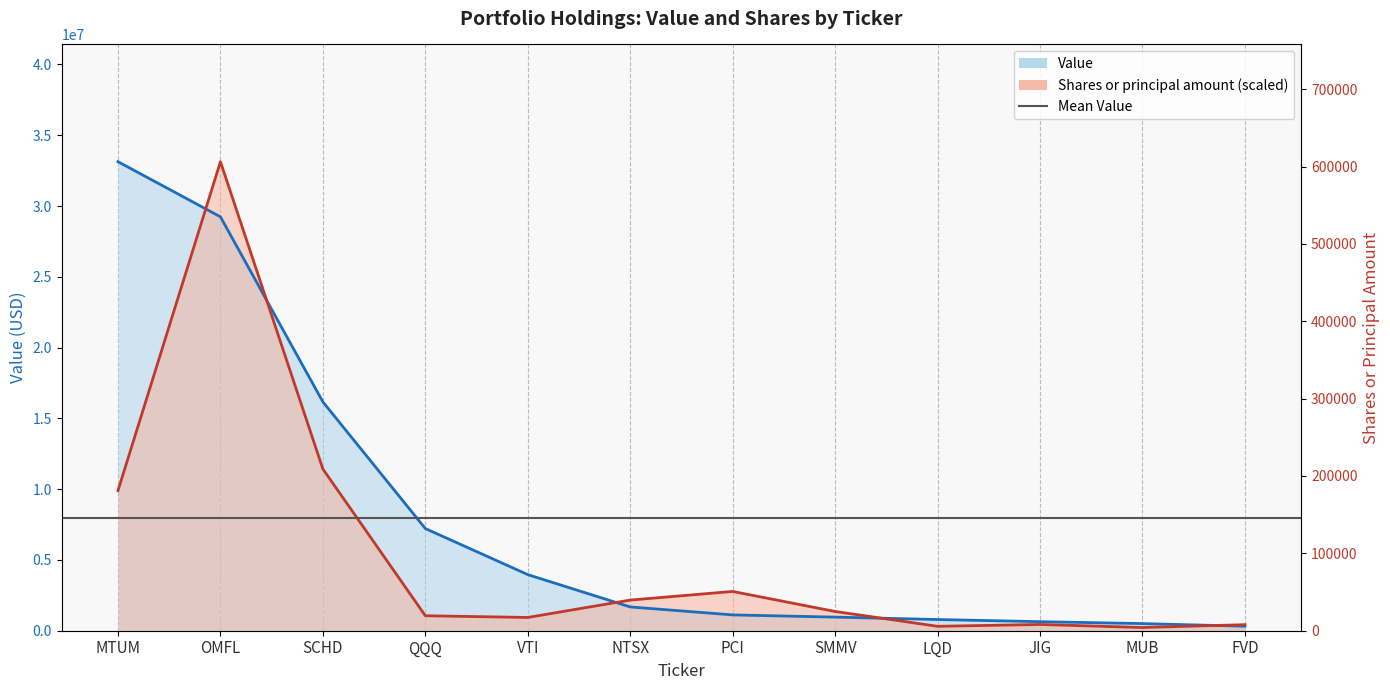

How many lines are shown in the chart?

2